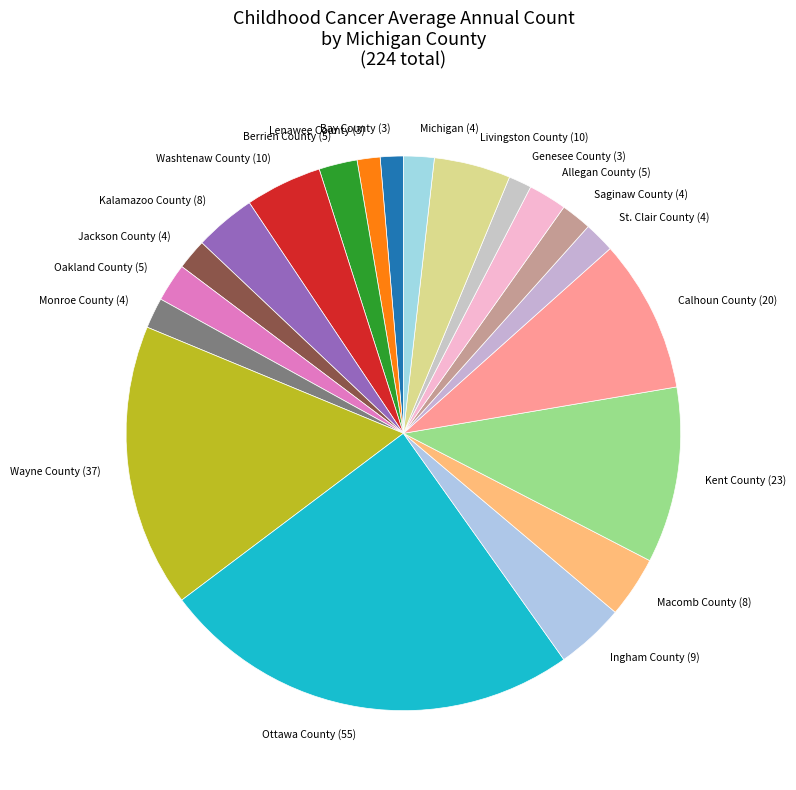

How many segments does this pie chart have?

20